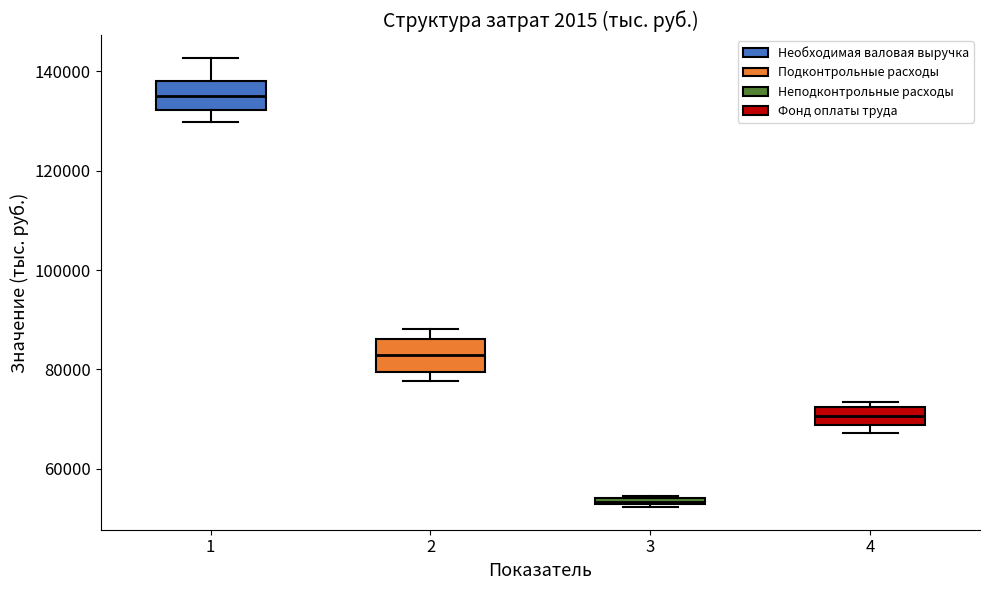

Where does the median line of the box at x = 4 sit on the y-axis? The values are not printed on the chart, so give them approximately, as read against the axis.

70000